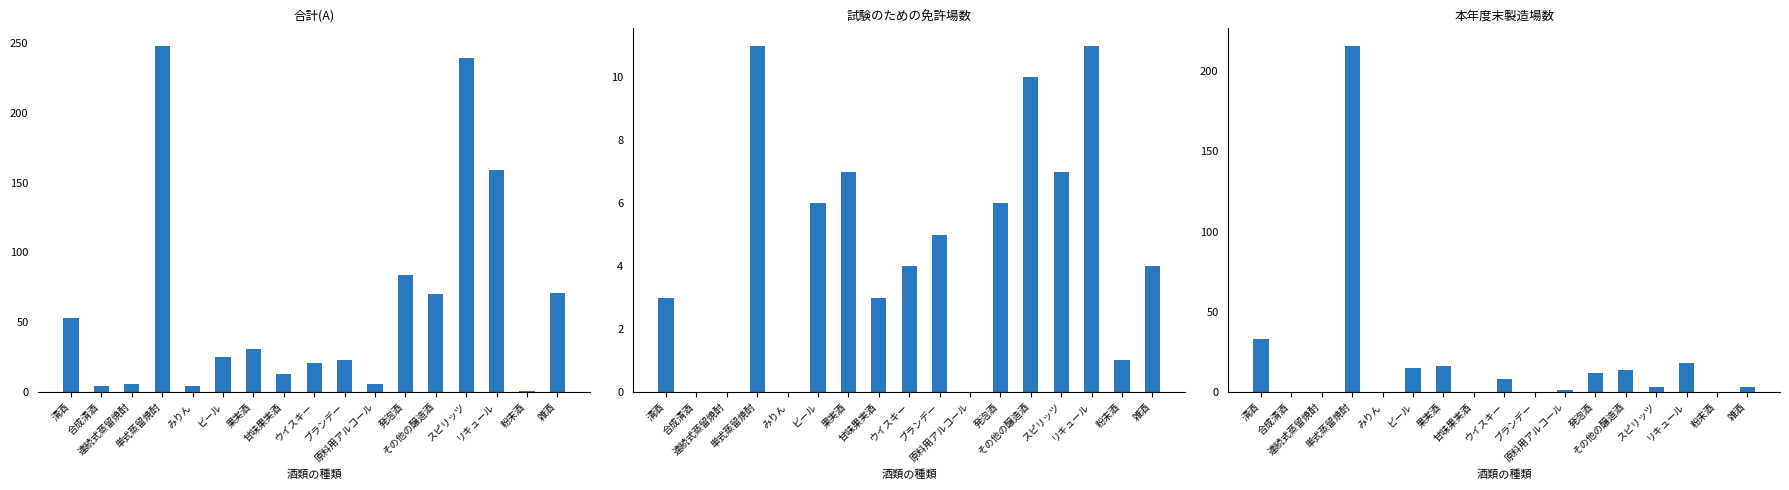

What is the spread (max minus min) of values at ウイスキー?

17